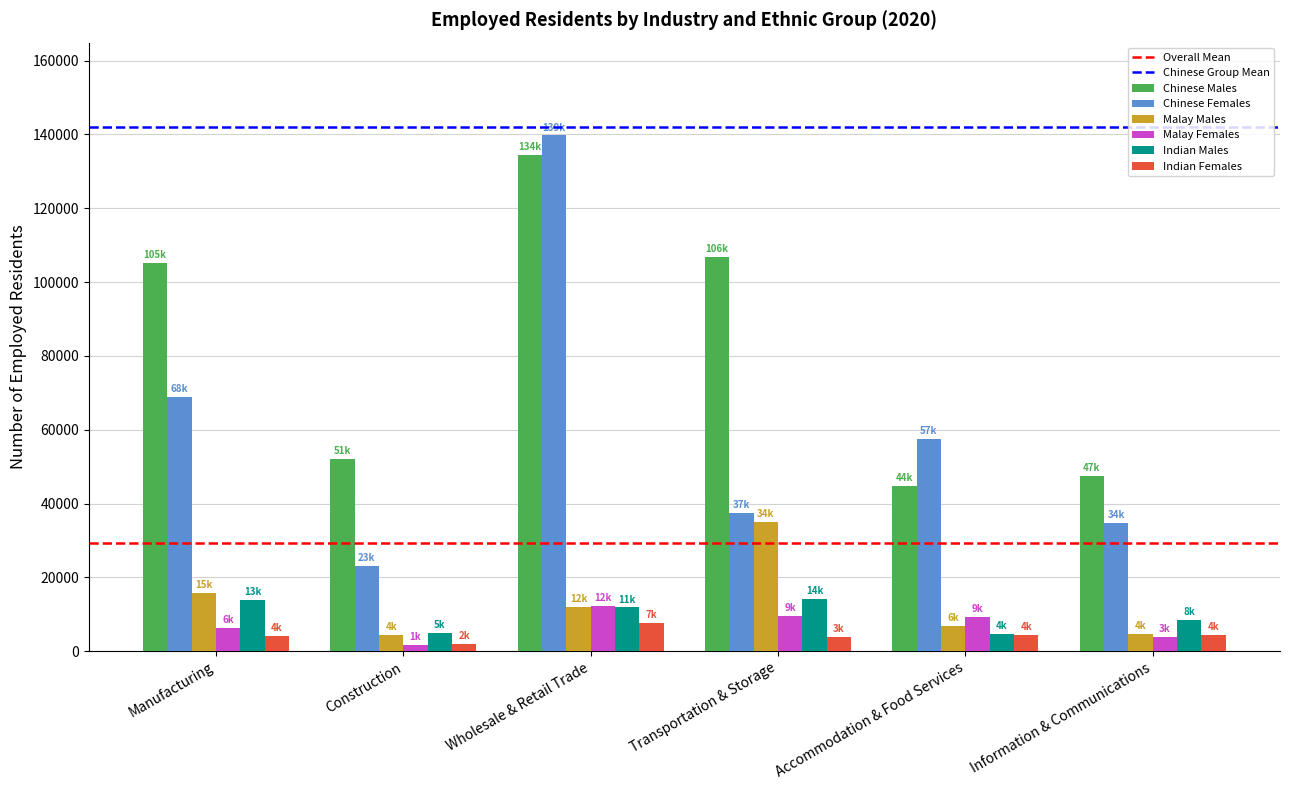

What is the value of the Indian Females bar at the 2nd from the left?

2048